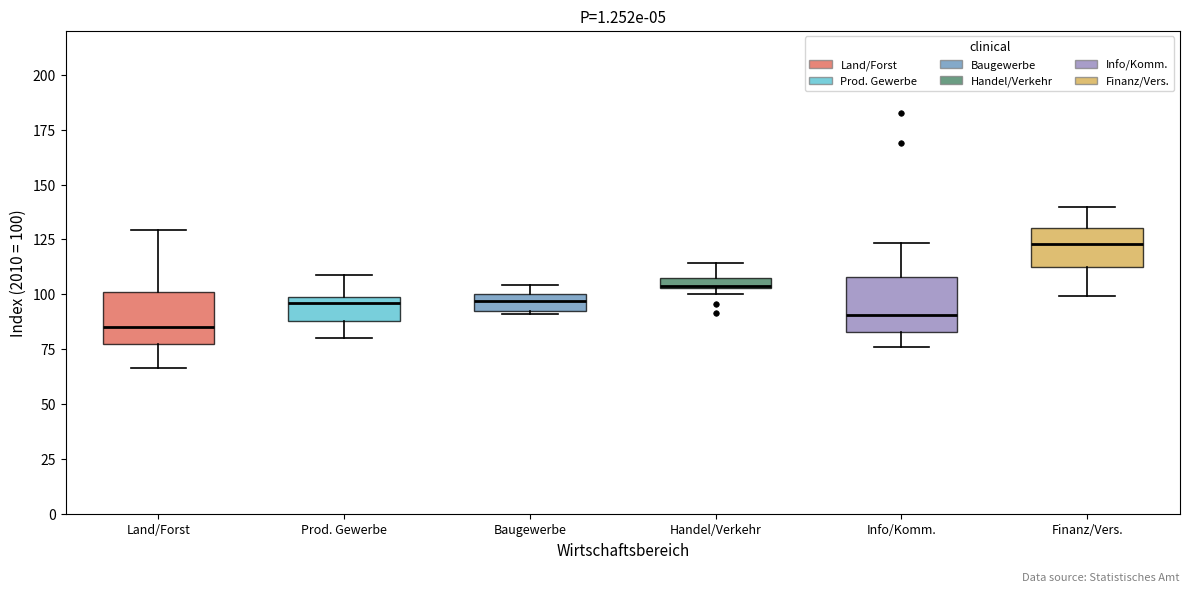

Where is the upper edge of the box for Finanz/Vers. on the y-axis? The values are not printed on the chart, so give them approximately, as read against the axis.

130